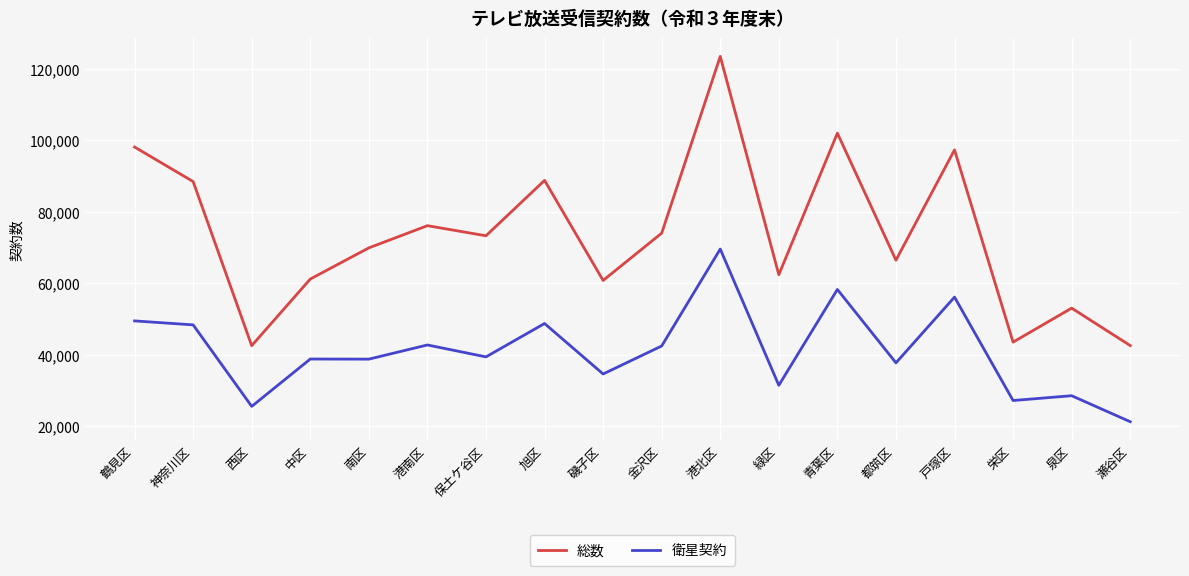

Rank the series by their maximum value, from highest to lowest.

総数, 衛星契約